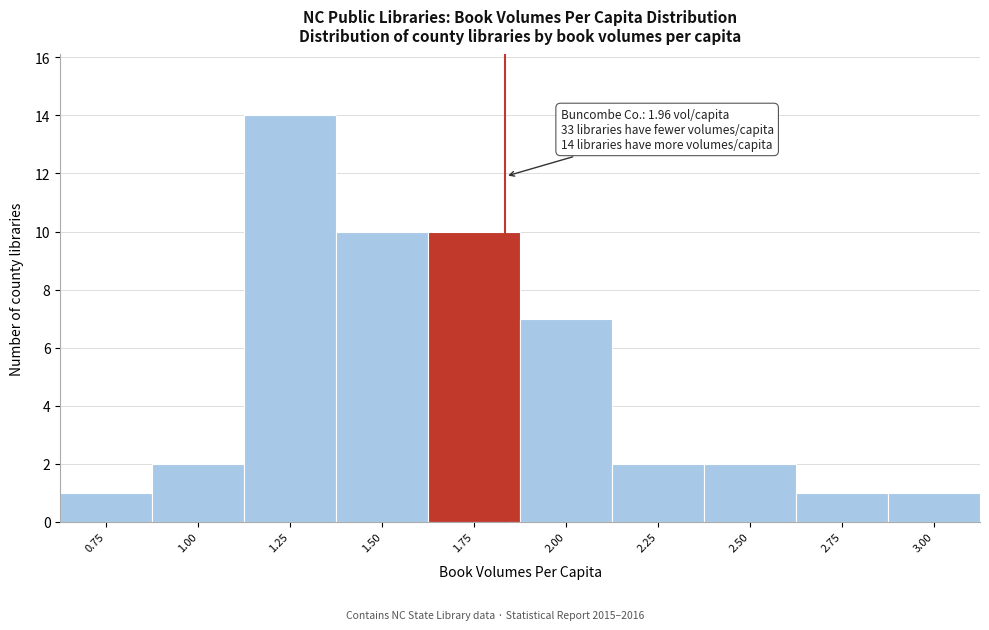

Reading left to right, extract all data points from this chart.

1	2	14	10	10	7	2	2	1	1